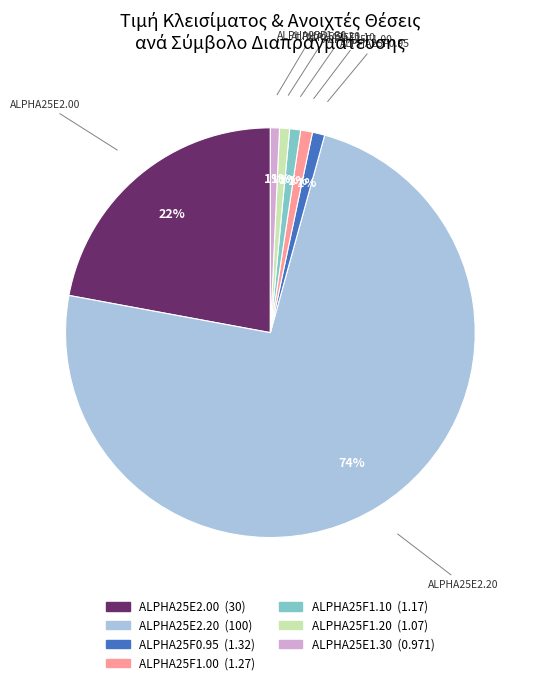

To the nearest percent, what is the combined percentage of ALPHA25F0.95 and ALPHA25F1.00?

2%